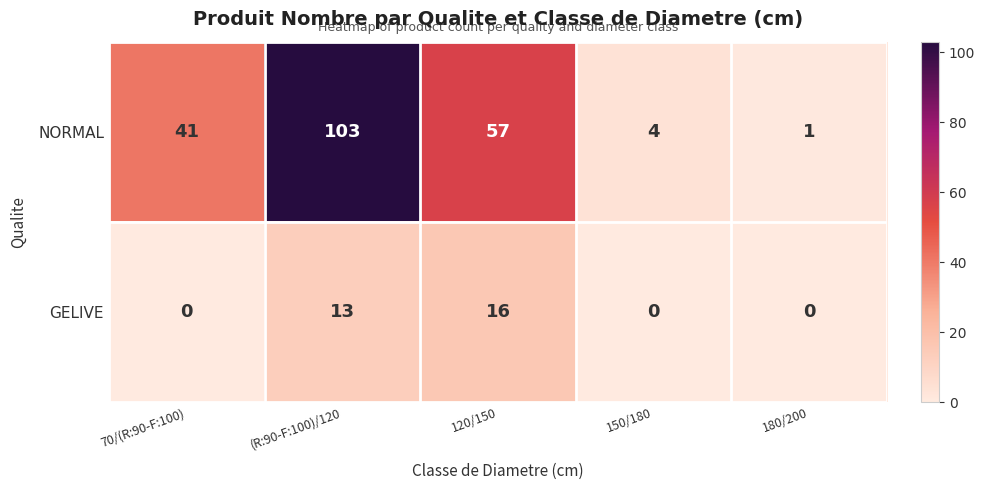

Which series has the largest total across all categories?

NORMAL